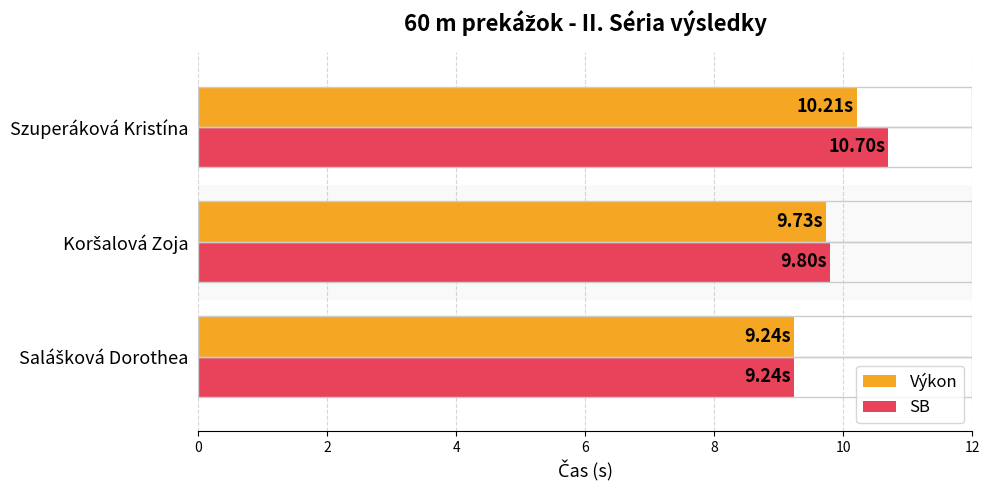

At Szuperáková Kristína, list the series in order from smallest to largest.

Výkon, SB